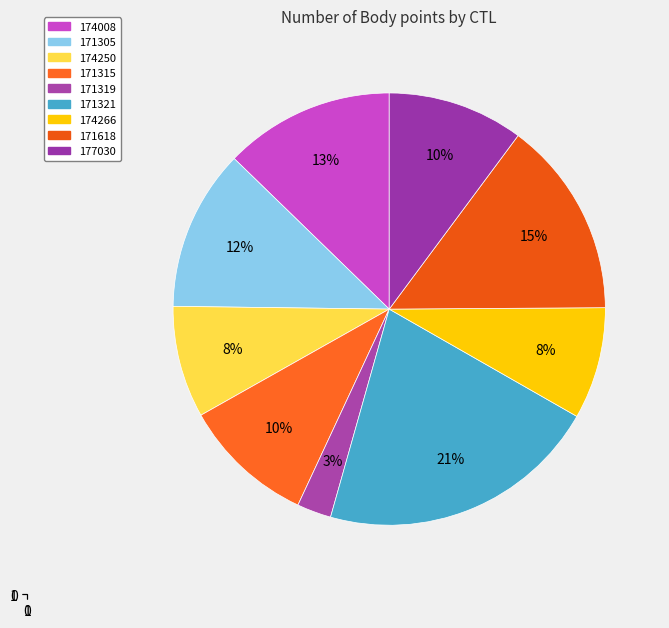

Is the sum of 174266 and 174008 greater than half?

No